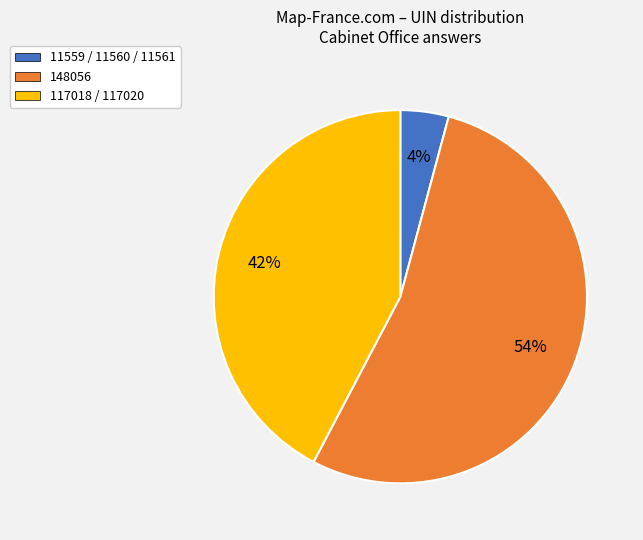

Rank the categories by value from lowest to highest.

11559 / 11560 / 11561, 117018 / 117020, 148056